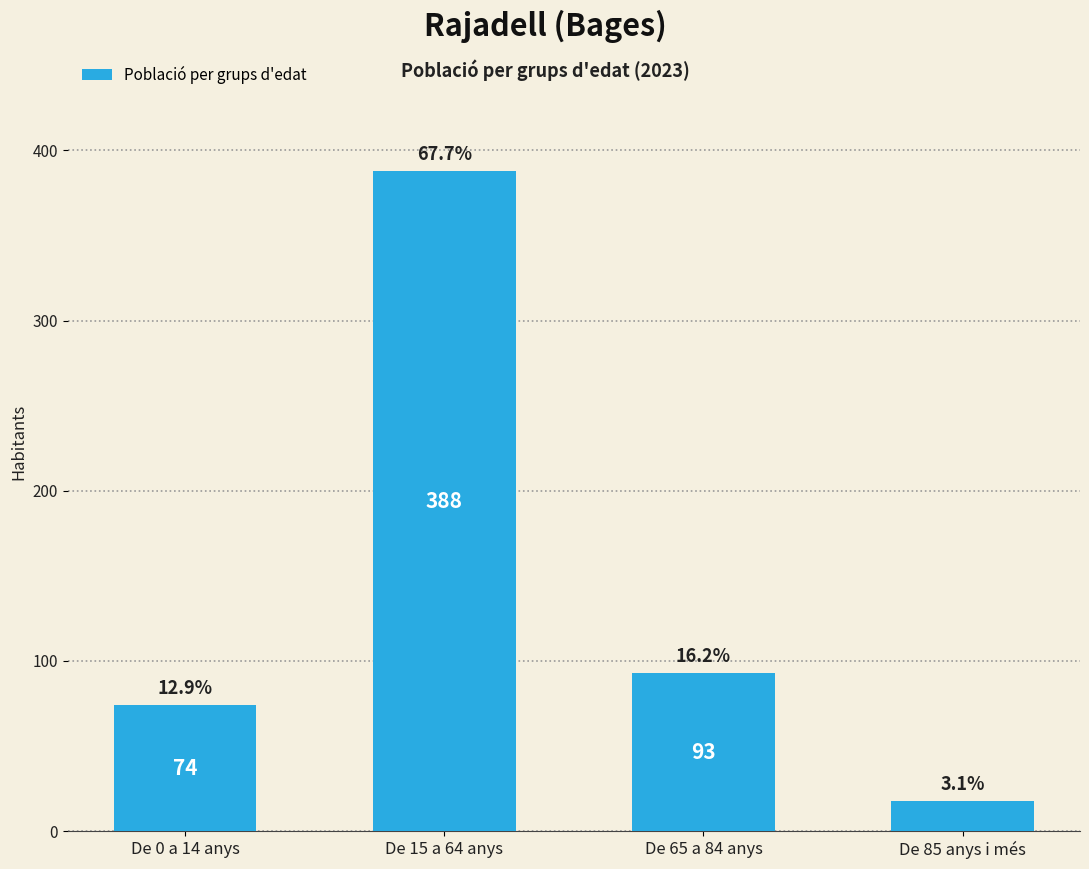

Does the chart contain any negative values?

No